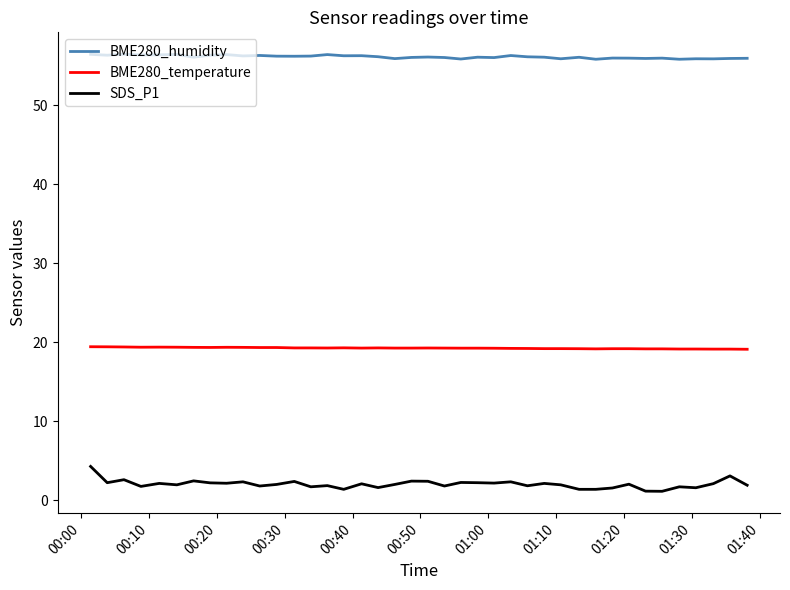

What is the maximum value shown in the chart?

56.5